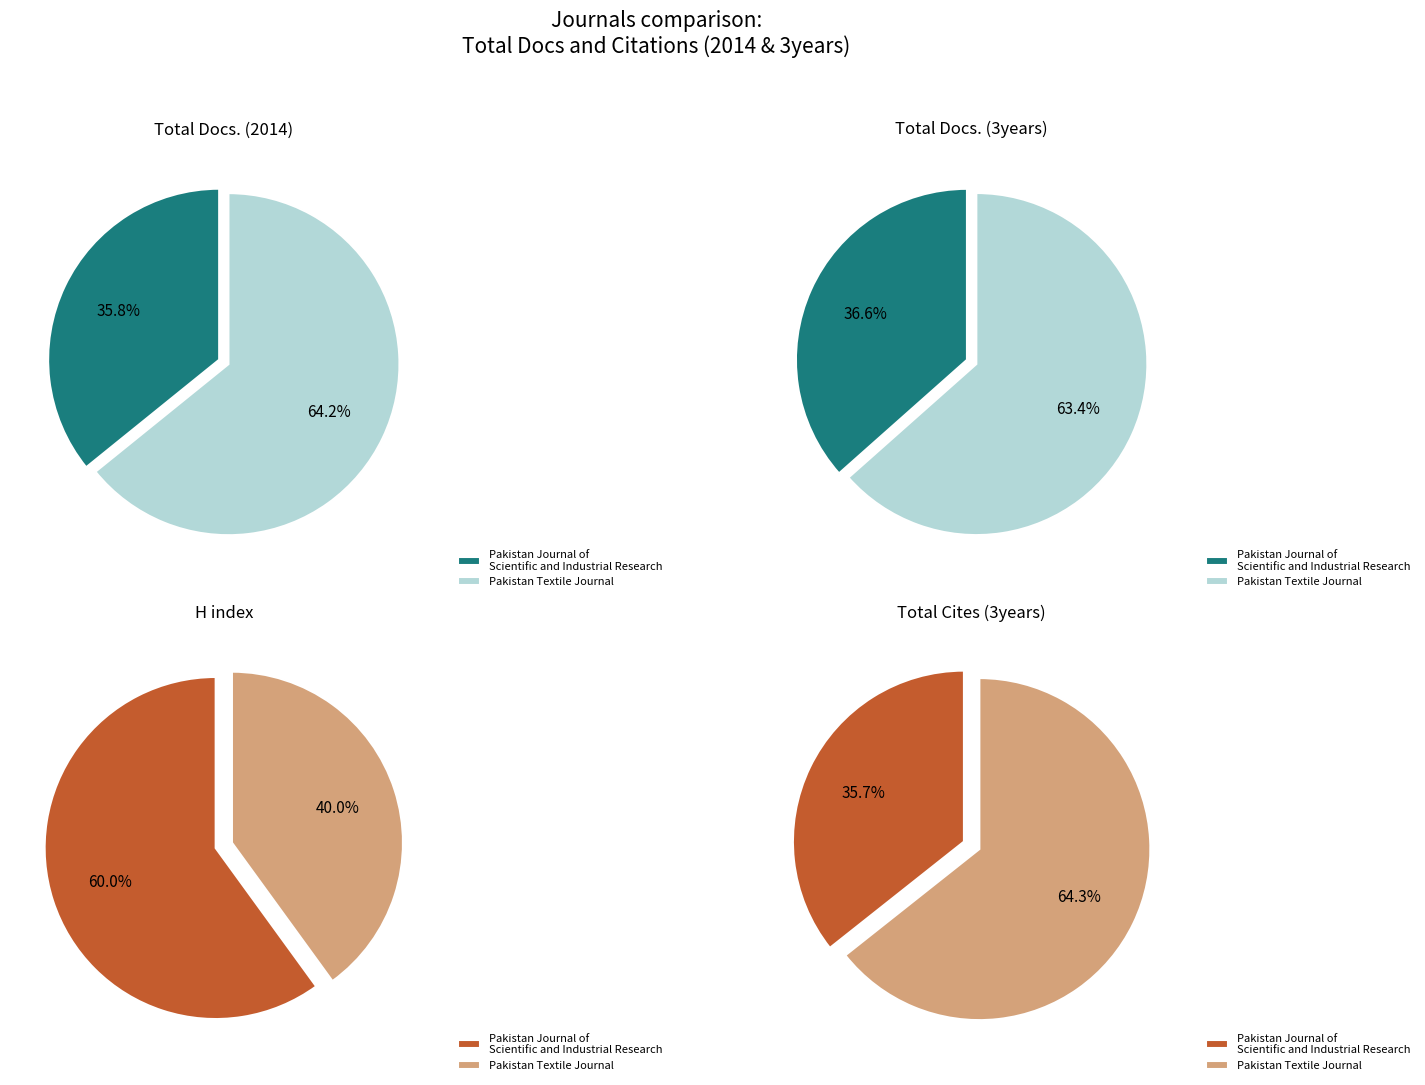

True or false: Pakistan Journal of Scientific and Industrial Research accounts for 69% of the total.

False